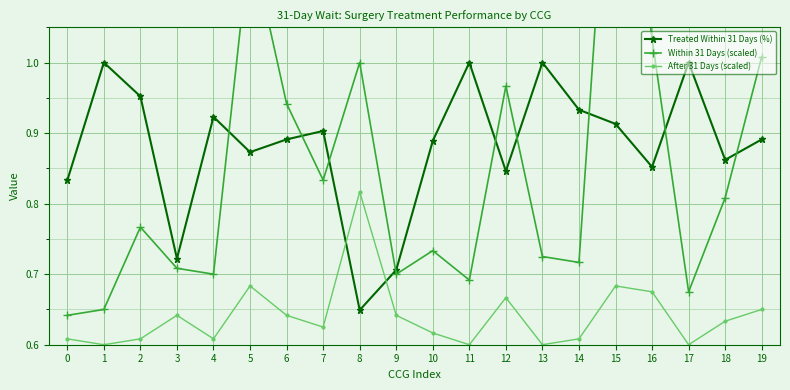

At 7, list the series in order from smallest to largest.

After 31 Days (scaled), Within 31 Days (scaled), Treated Within 31 Days (%)